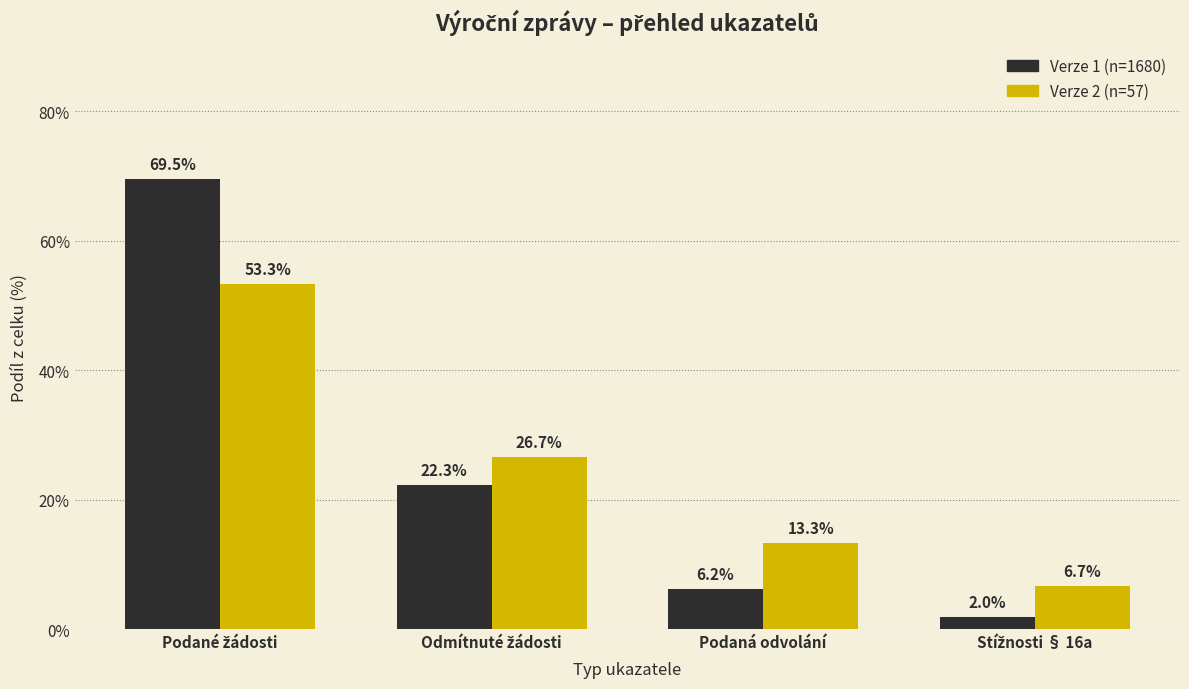

What is the greatest value displayed?

69.5